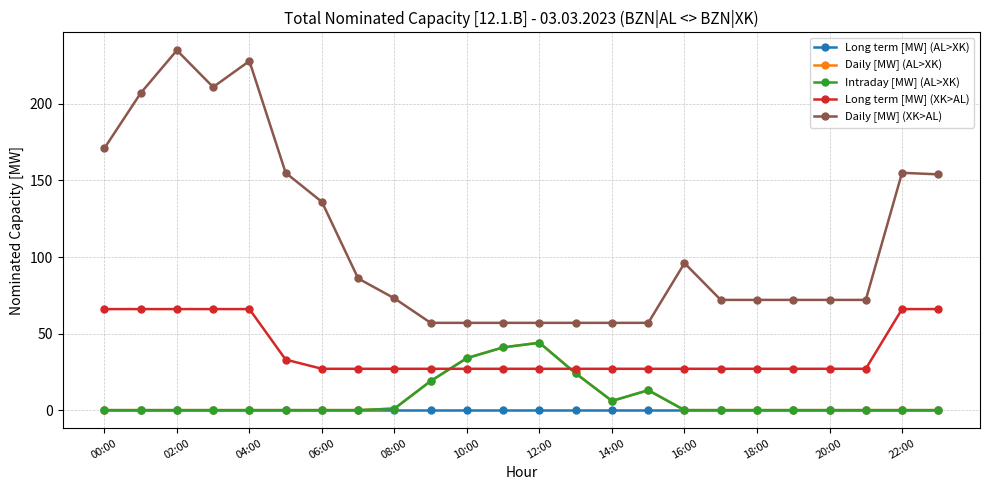

What is the average value of the Long term [MW] (XK>AL) series?

39